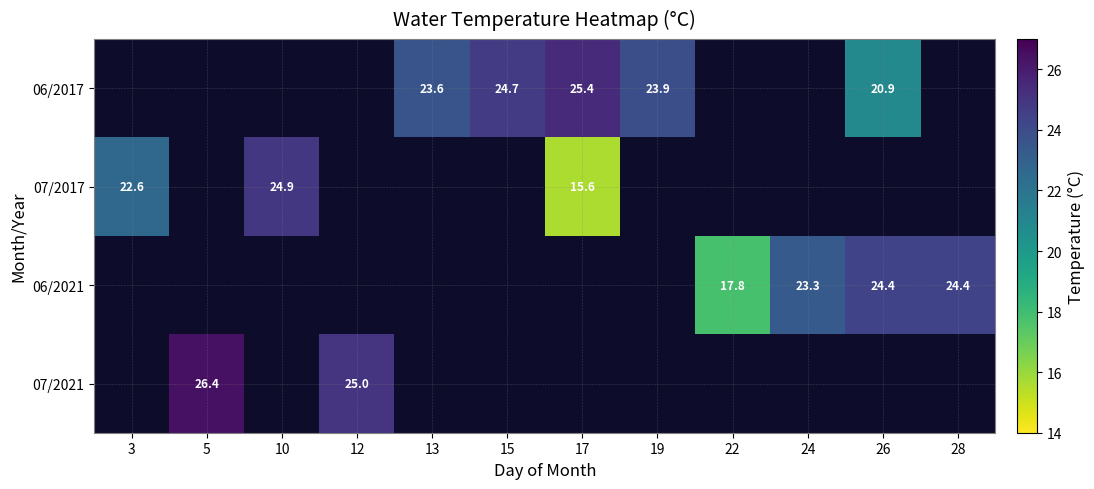

The value of 06/2021 at 26 is 34.3. True or false?

False